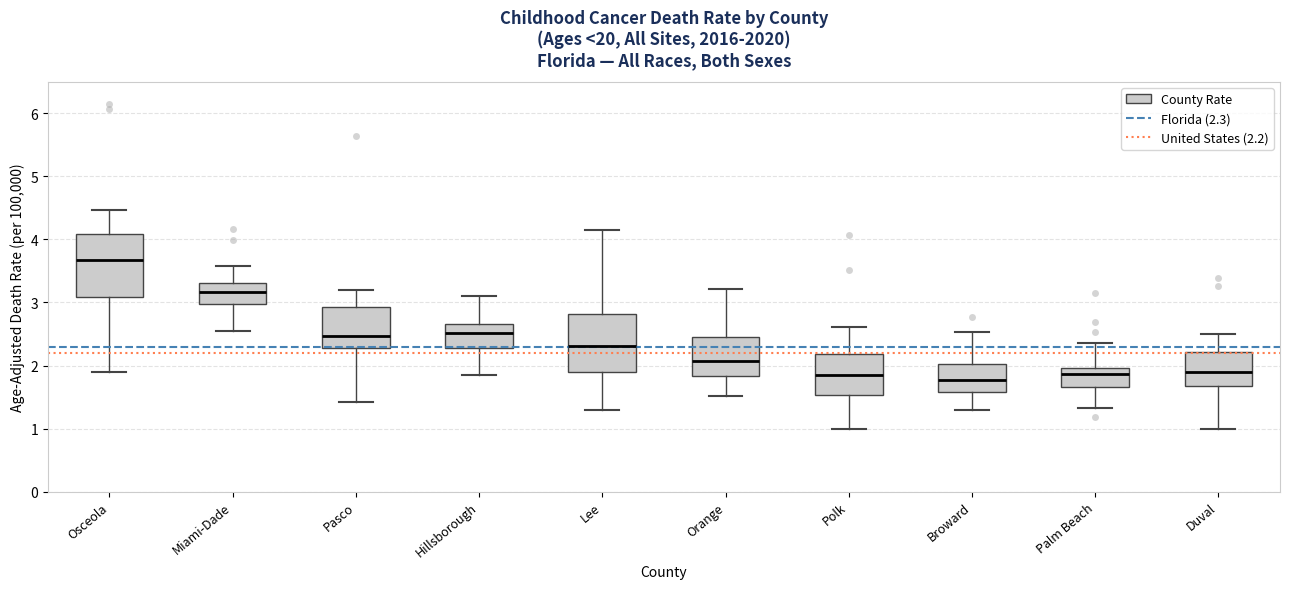

Where is the lower edge of the box for Hillsborough on the y-axis? The values are not printed on the chart, so give them approximately, as read against the axis.

2.3